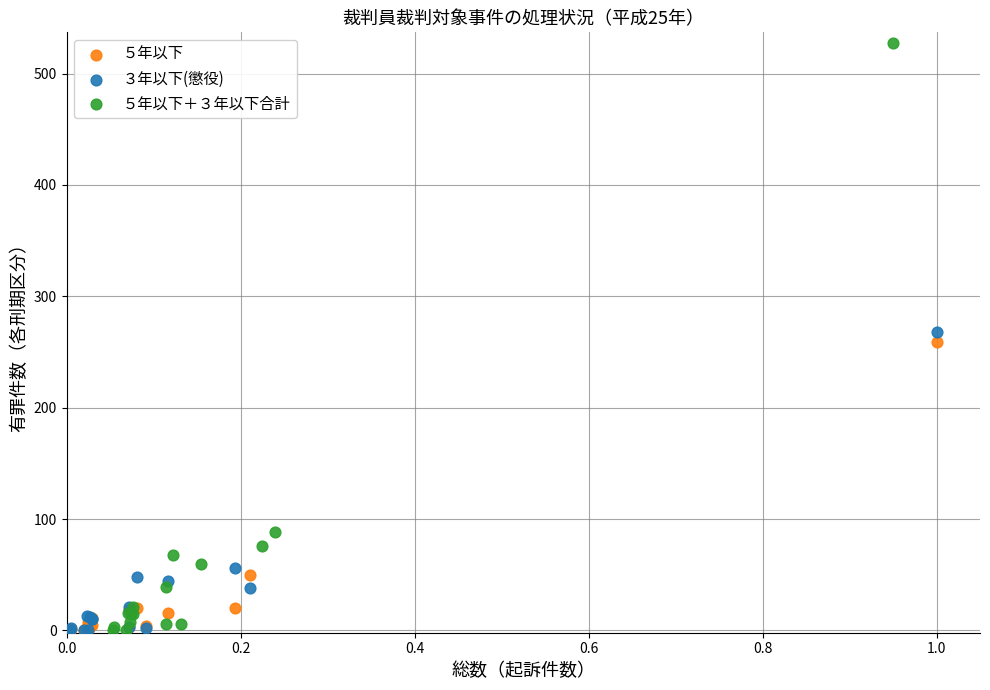

Which series contains the highest Y value?

５年以下＋３年以下合計